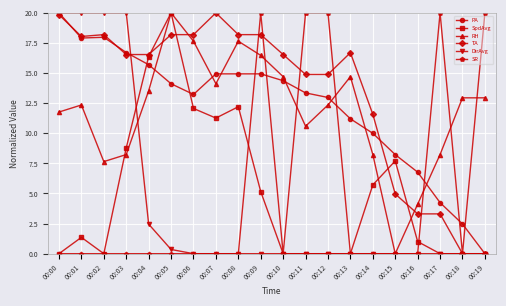

True or false: RH has a value of 7.1 at 00:05.

False